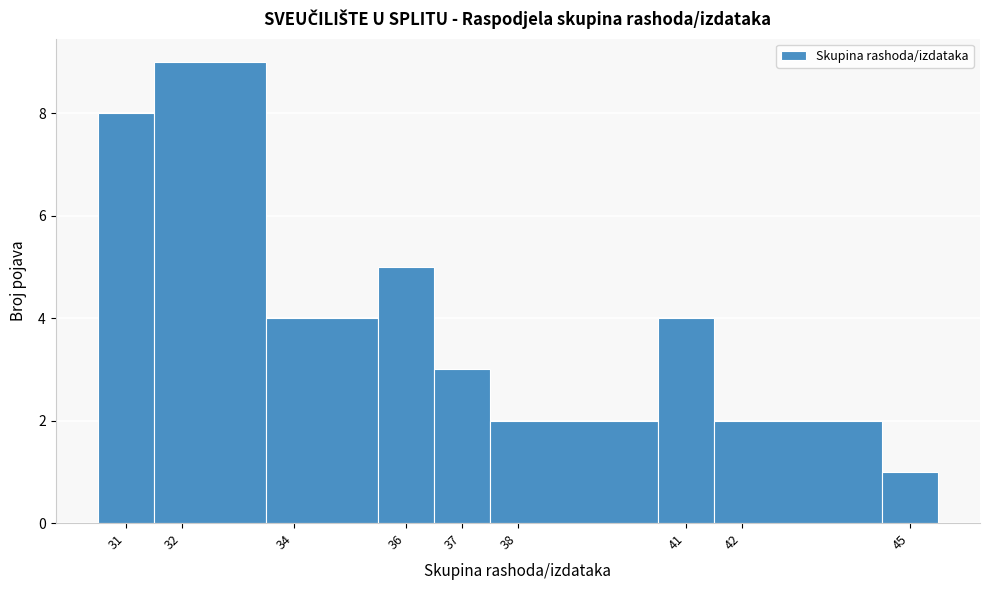

Reading left to right, transcribe this chart: for each bar, give the range it covers on the x-axis and its height. The values are not printed on the chart, so give them approximately, as read against the axis.

30.5 to 31.5: 8
31.5 to 33.5: 9
33.5 to 35.5: 4
35.5 to 36.5: 5
36.5 to 37.5: 3
37.5 to 40.5: 2
40.5 to 41.5: 4
41.5 to 44.5: 2
44.5 to 45.5: 1